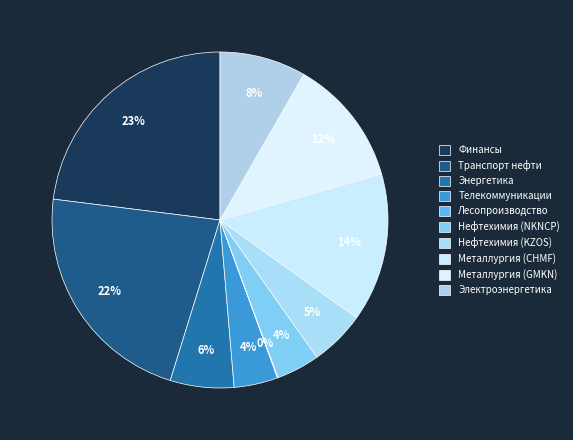

True or false: Металлургия (GMKN) accounts for 12% of the total.

True